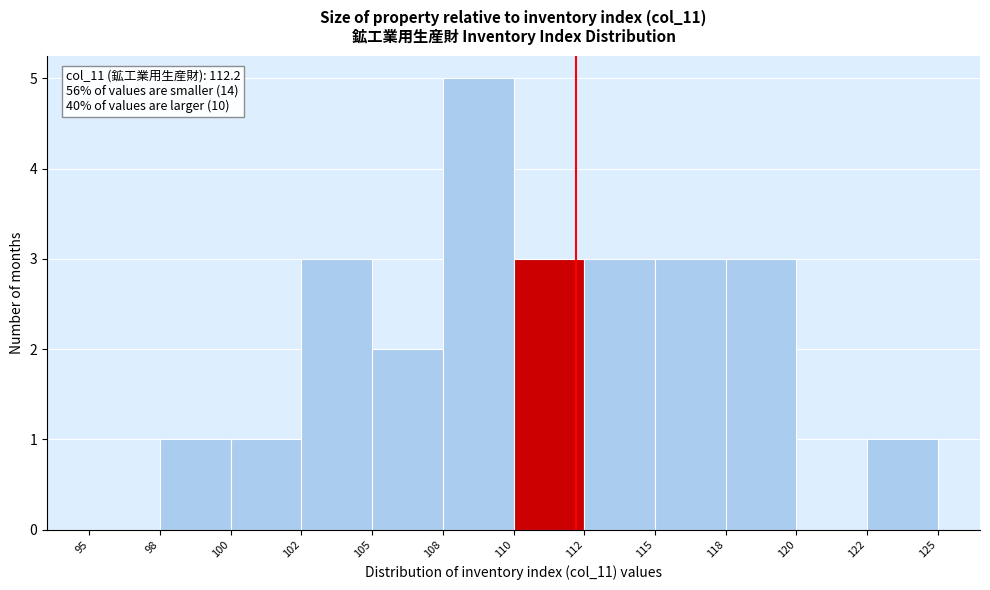

Reading left to right, extract all data points from this chart.

95=0	98=1	100=1	102=3	105=2	108=5	110=3	112=3	115=3	118=3	120=0	122=1